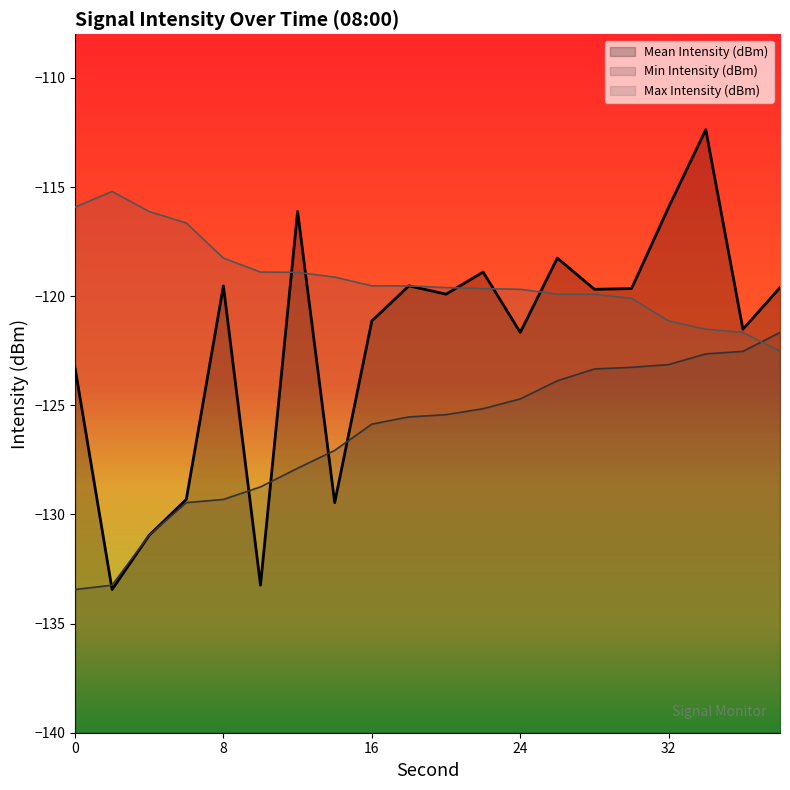

How many values in the Min Intensity (dBm) series exceed -125?

8